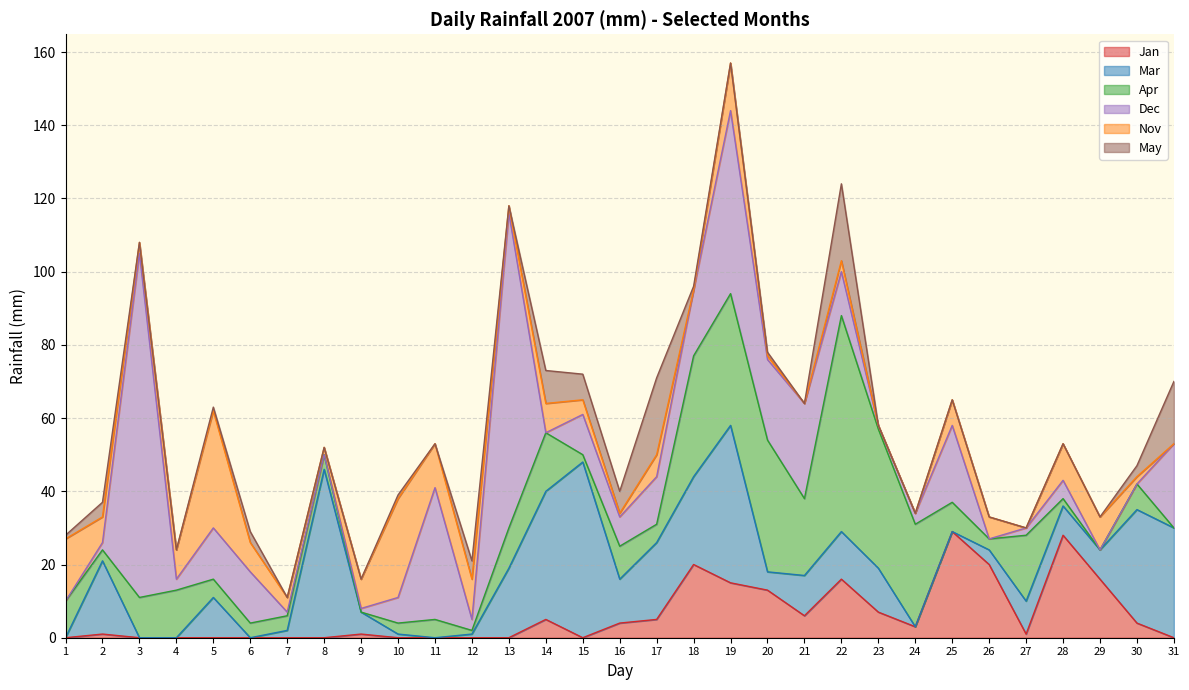

At 20, list the series in order from largest to smallest.

Apr, Dec, Jan, Mar, Nov, May